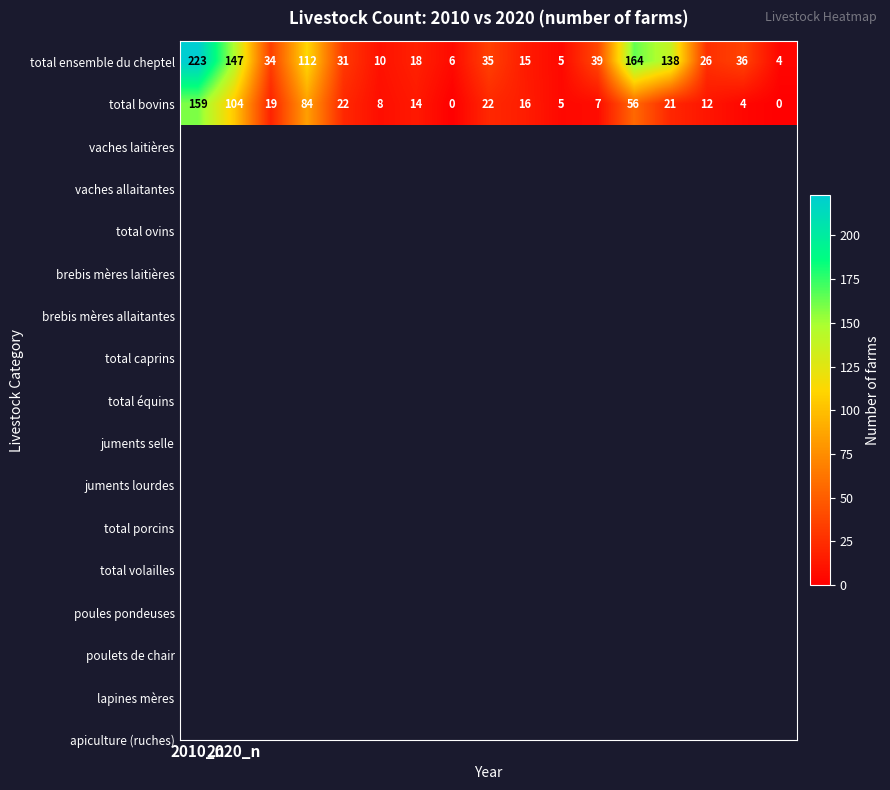

What is the difference between the second highest and second lowest values in the total ensemble du cheptel series?

159